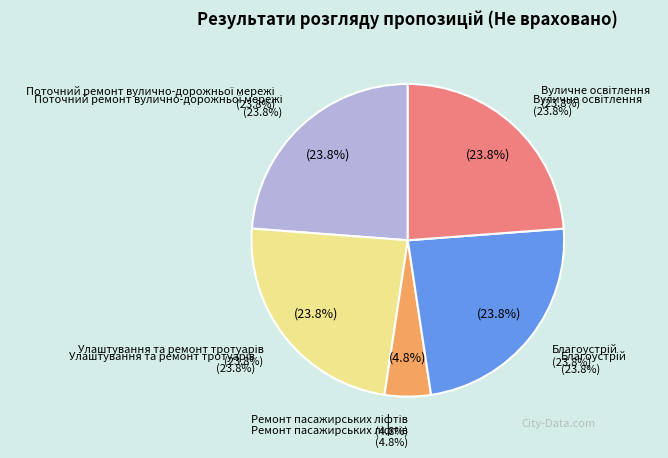

Is there a majority slice in this chart?

No